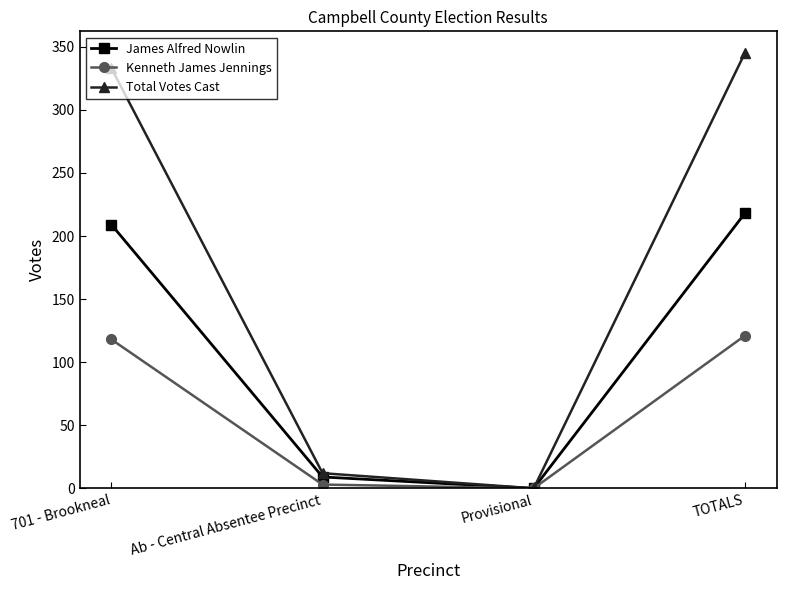

What is the maximum value shown in the chart?

345